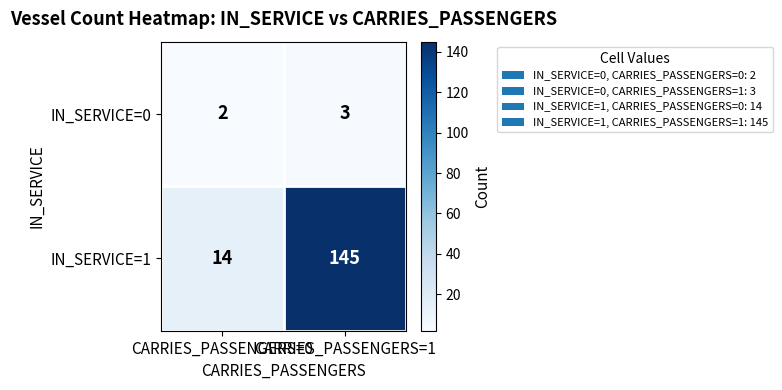

What is the average value of the IN_SERVICE=1 series?

80